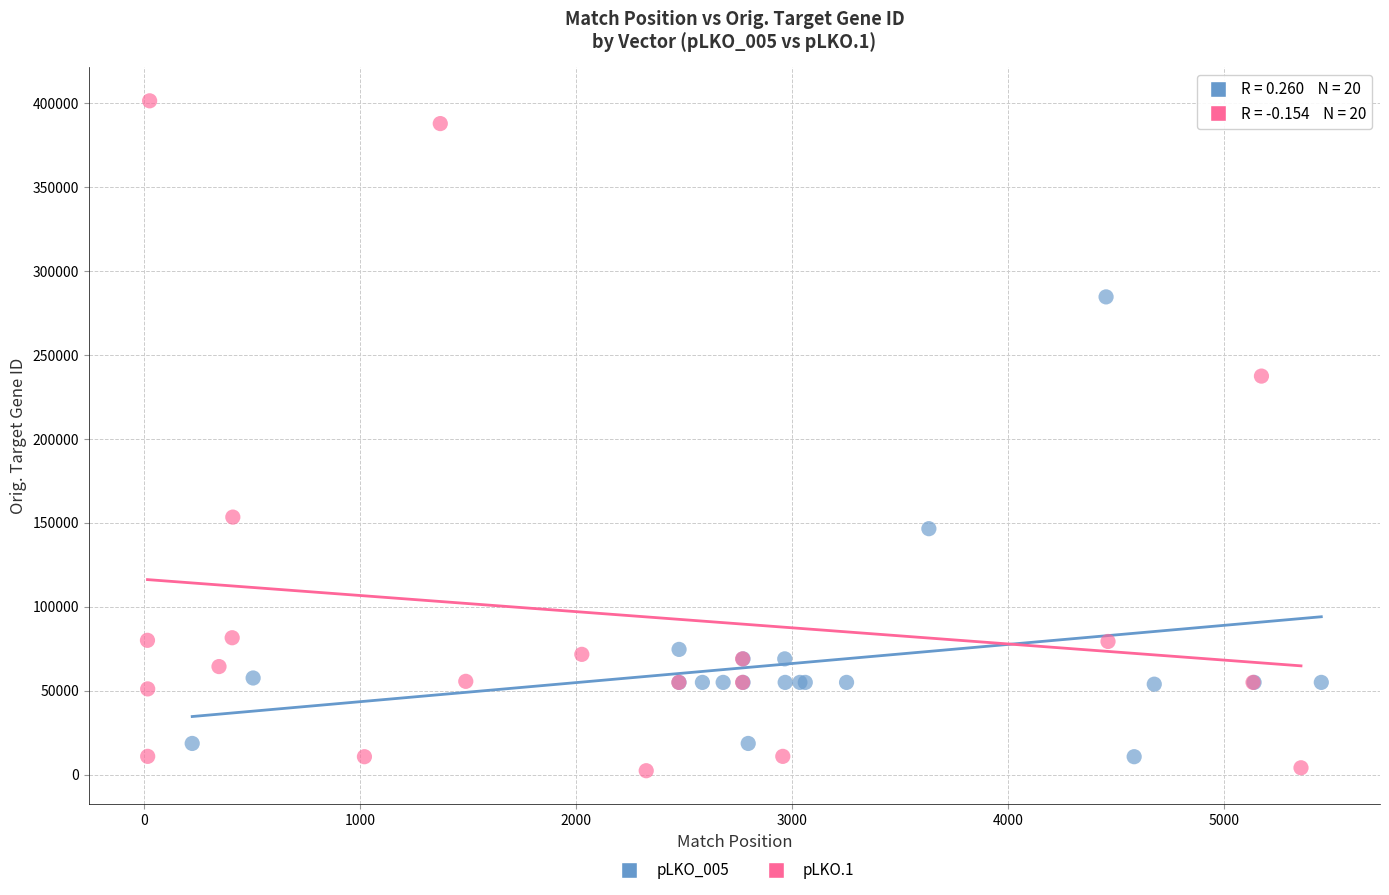

Which series contains the highest Y value?

pLKO.1